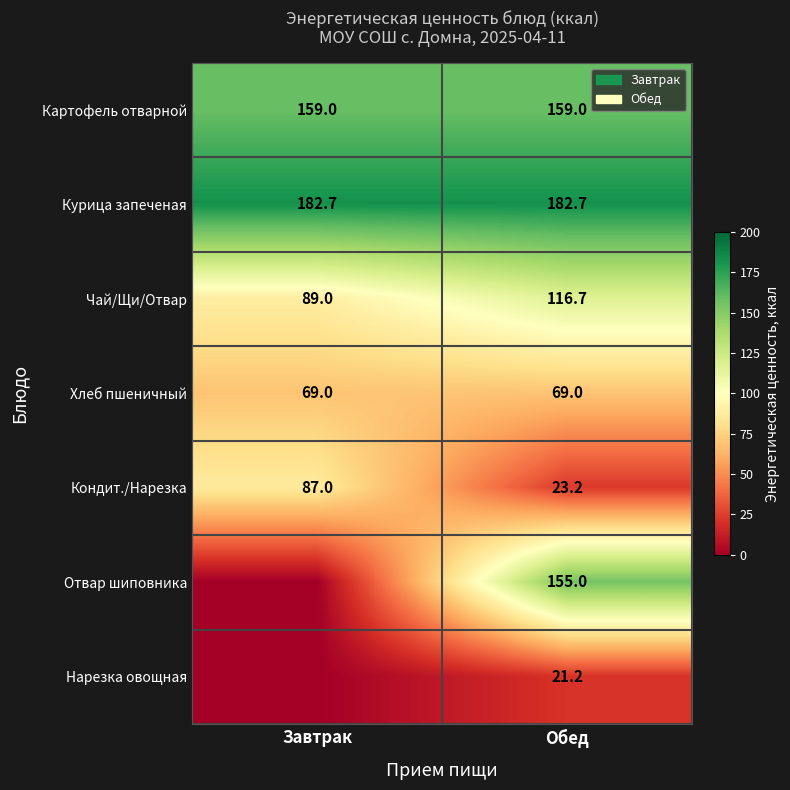

What is the spread (max minus min) of values at Обед?

161.5